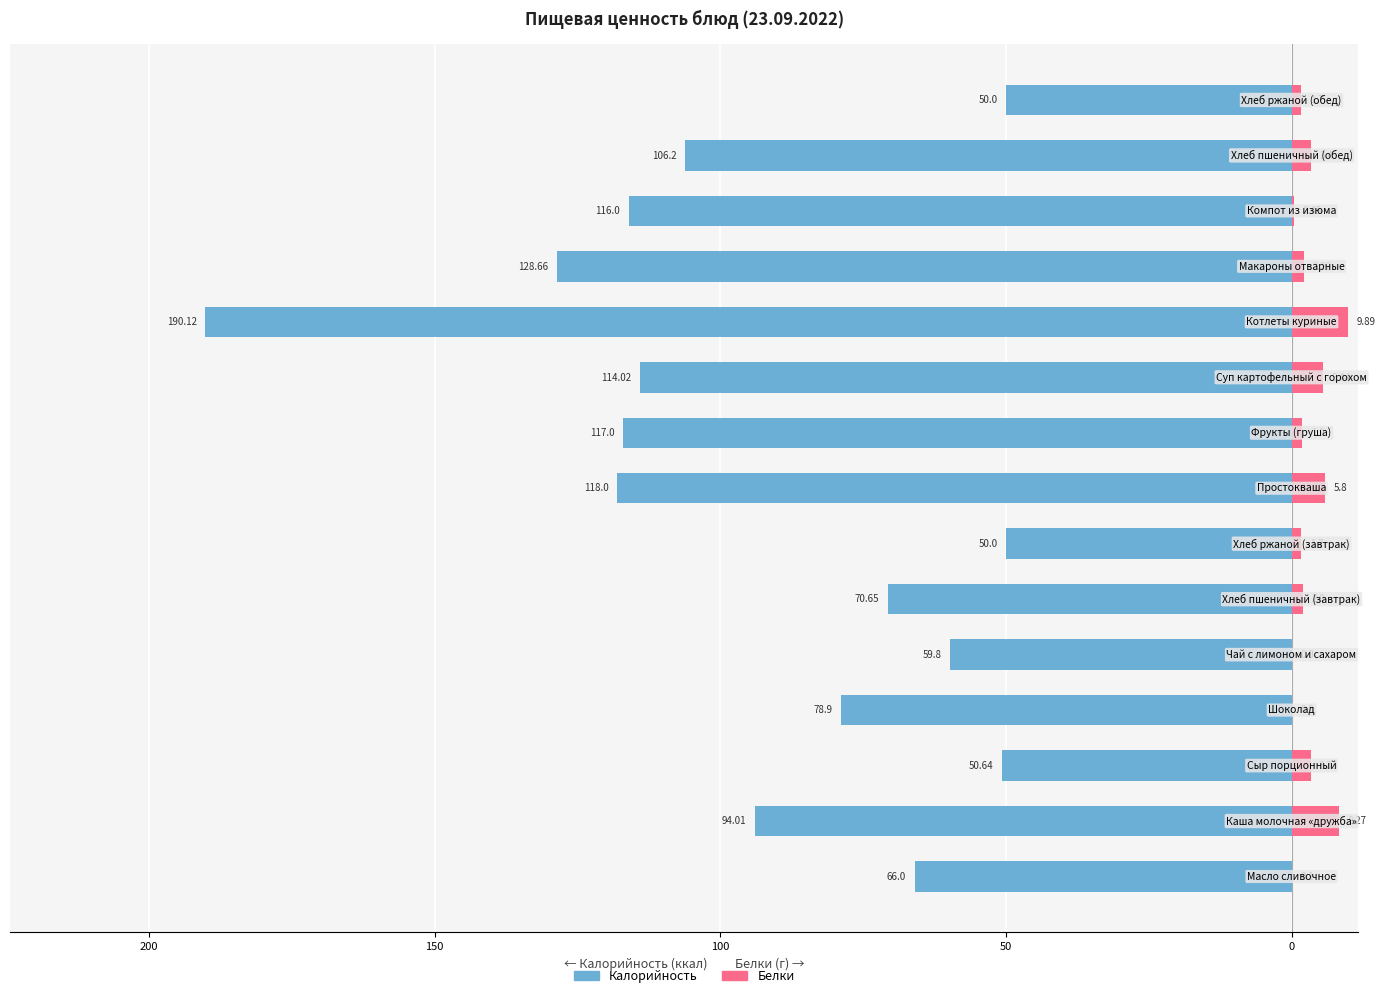

The value of Белки at 12 is 0.5. True or false?

True